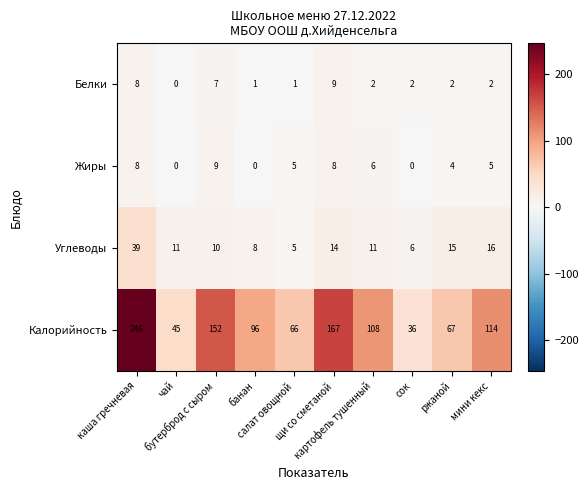

At how many categories does at least one series exceed 224?

1